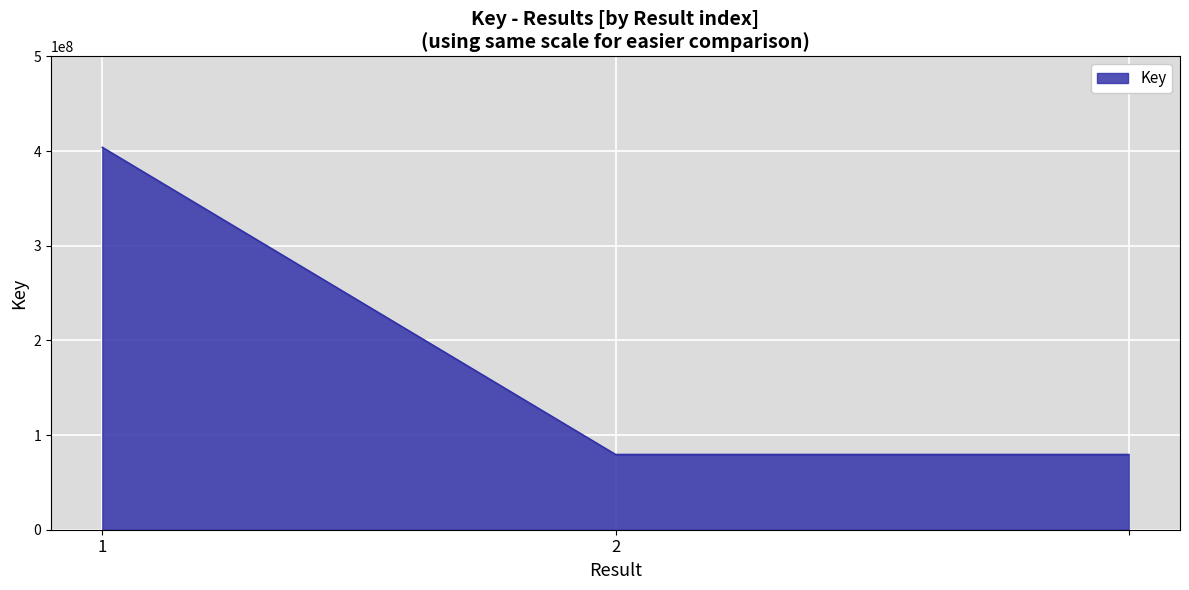

What is the maximum value shown in the chart?

403973622